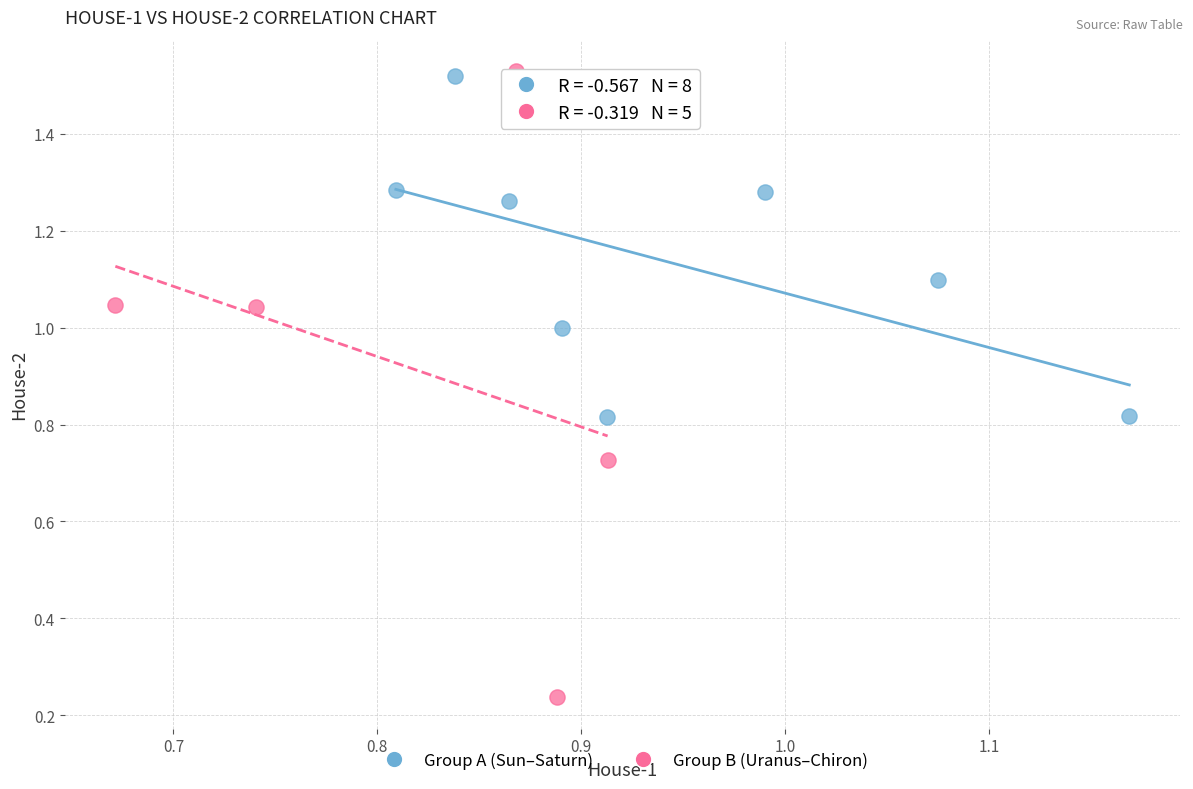

Which series contains the lowest Y value?

Group B (Uranus–Chiron)